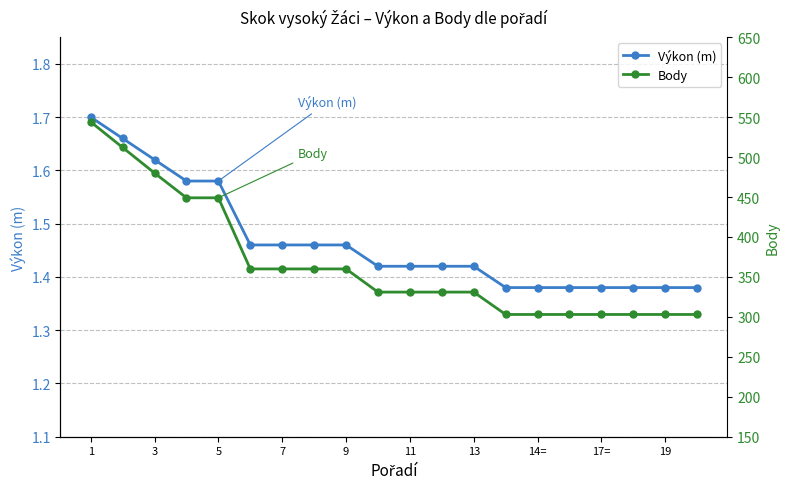

True or false: Výkon (m) has a value of 2.0 at 19.

False